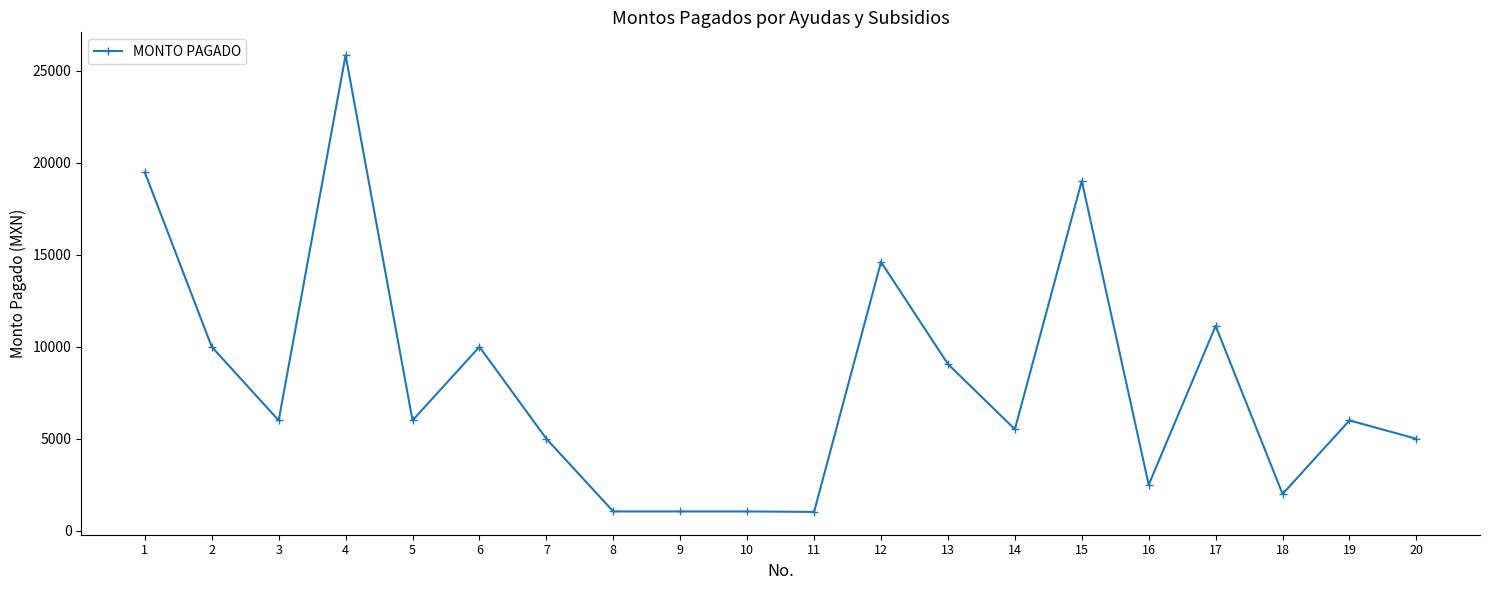

True or false: the data shows 25860.0 at 4.

True